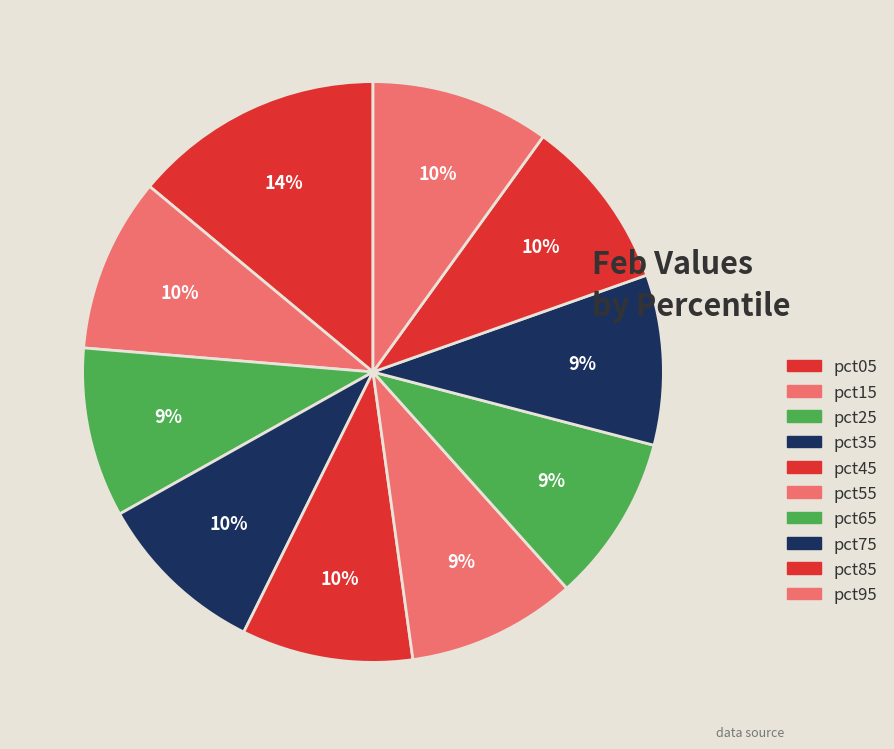

What is the smallest slice in the pie chart?

pct65